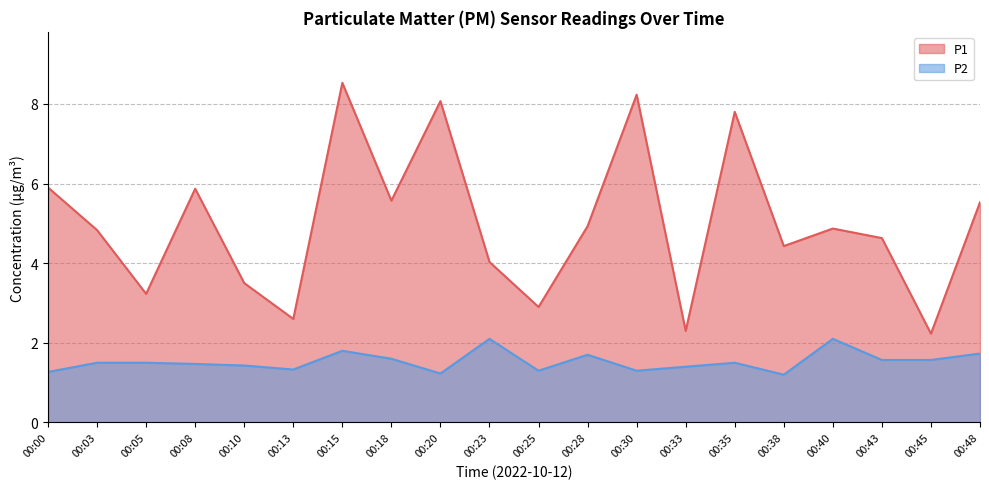

Does the chart have visible grid lines?

Yes